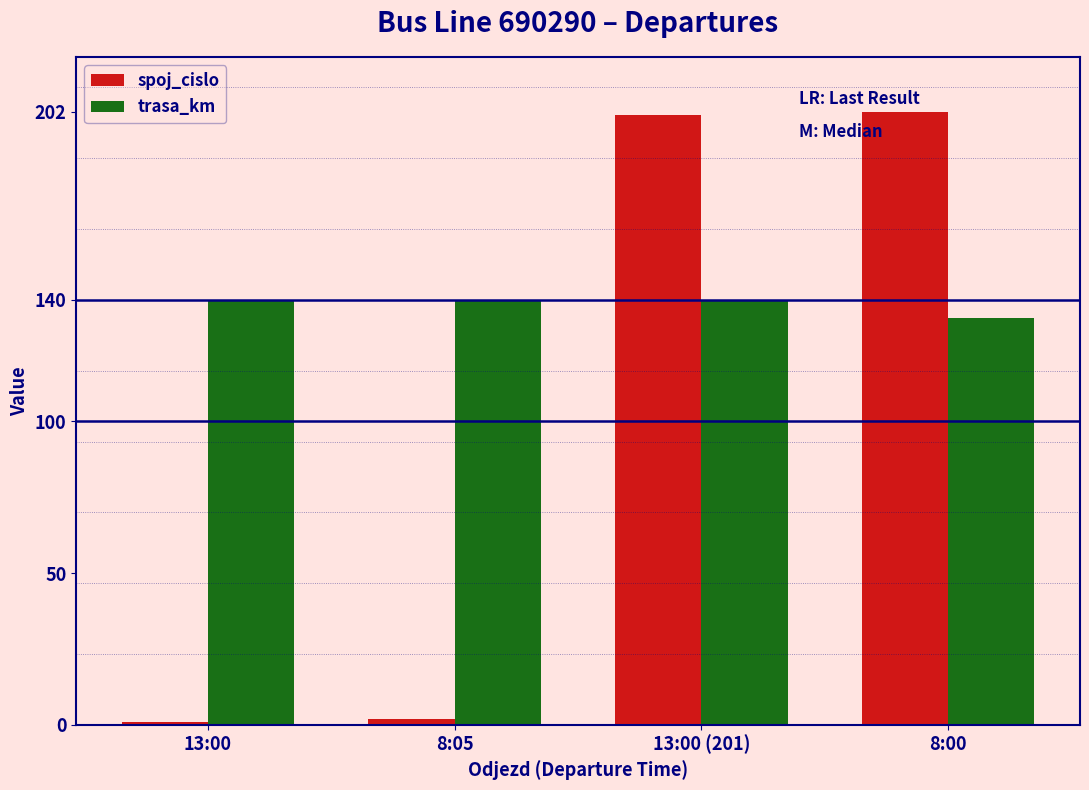

What is the average value of the spoj_cislo series?

102